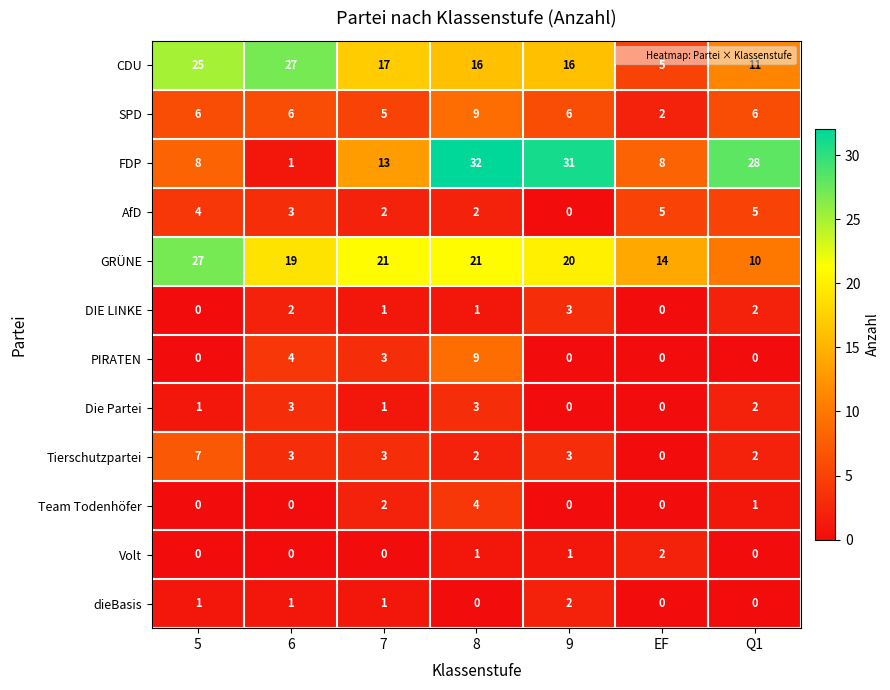

What is the difference between the maximum and second lowest values in the SPD series?

4